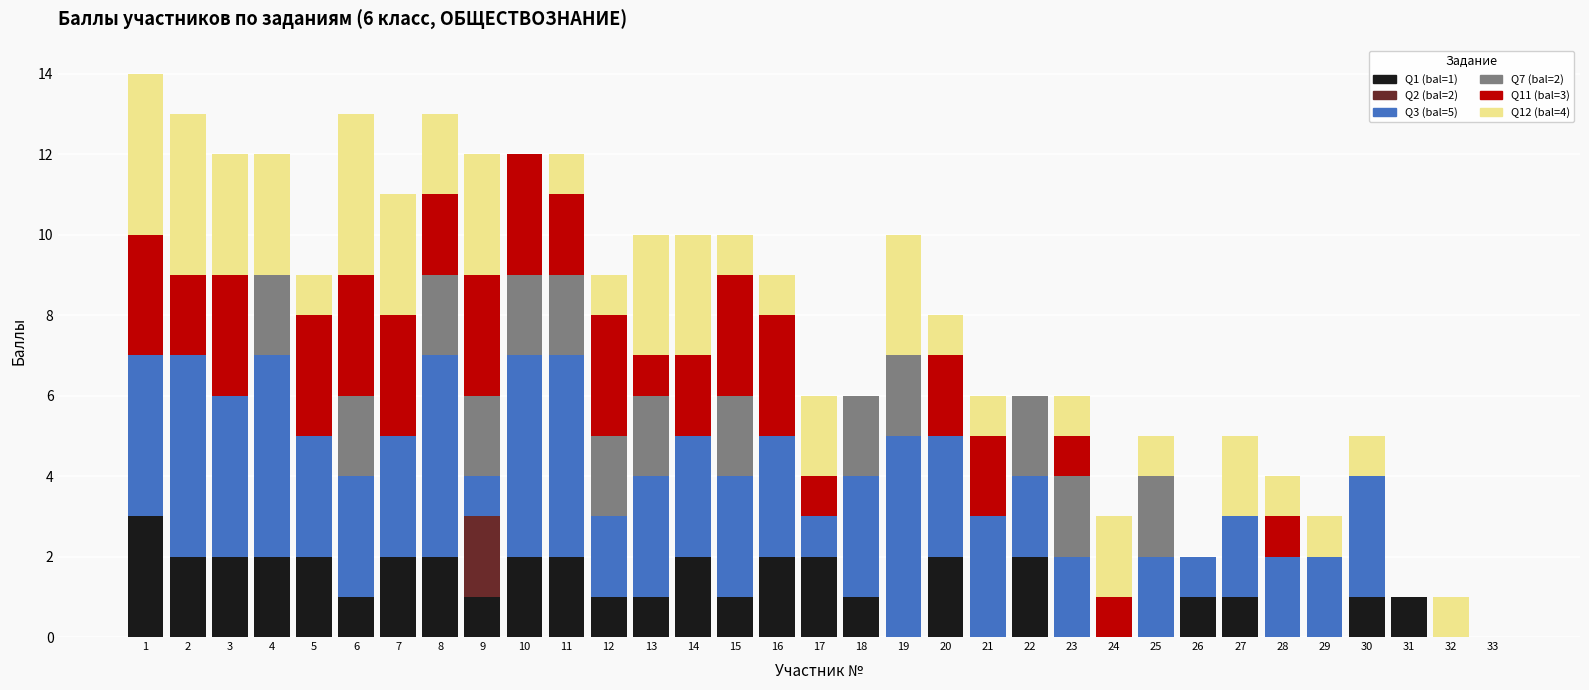

True or false: Q1 (bal=1) has a value of 2 at 17.

True